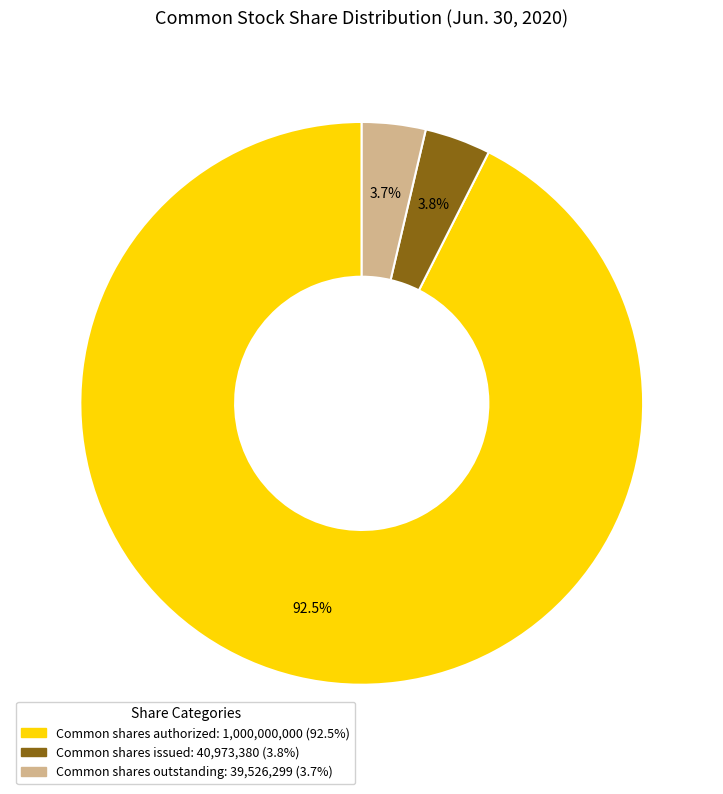

How many slices are in this pie chart?

3